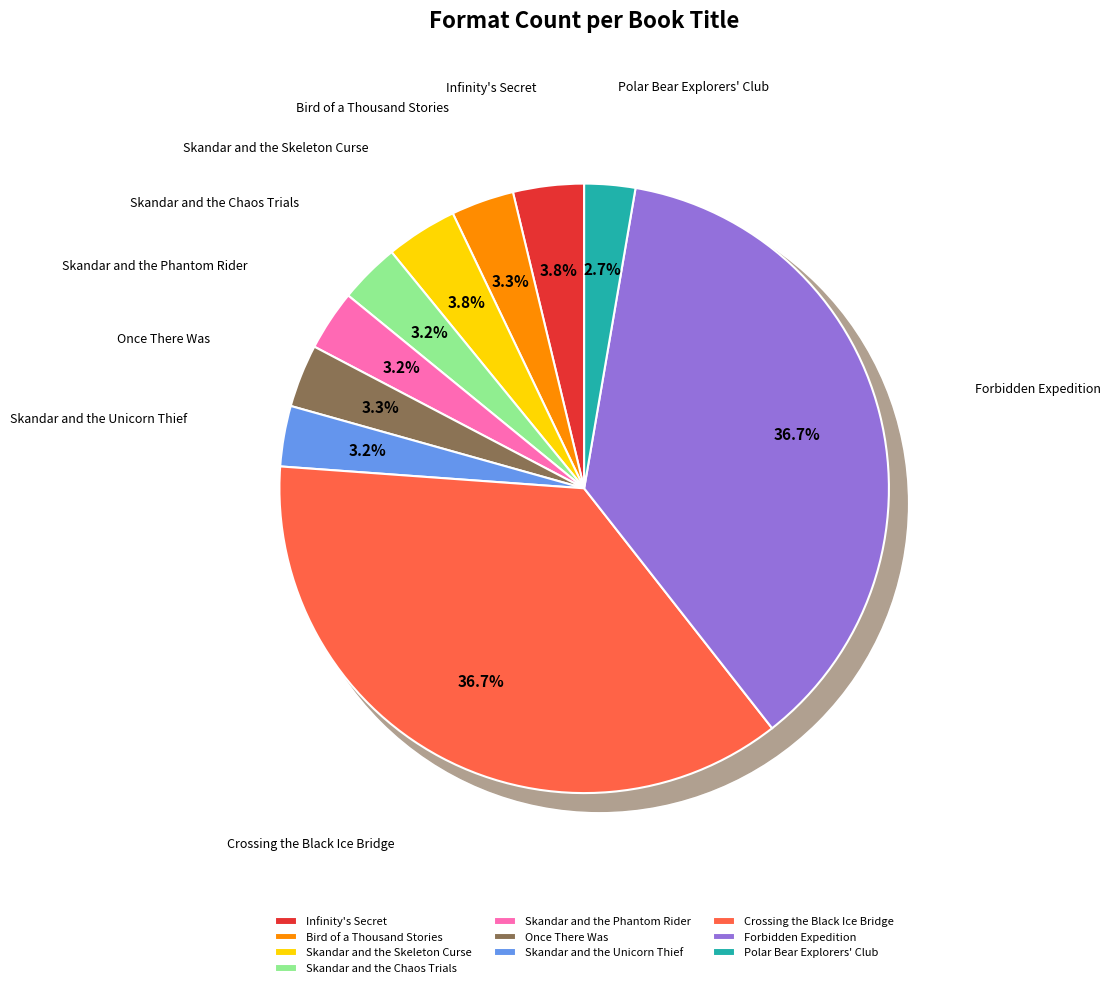

Count the number of slices in the pie.

10